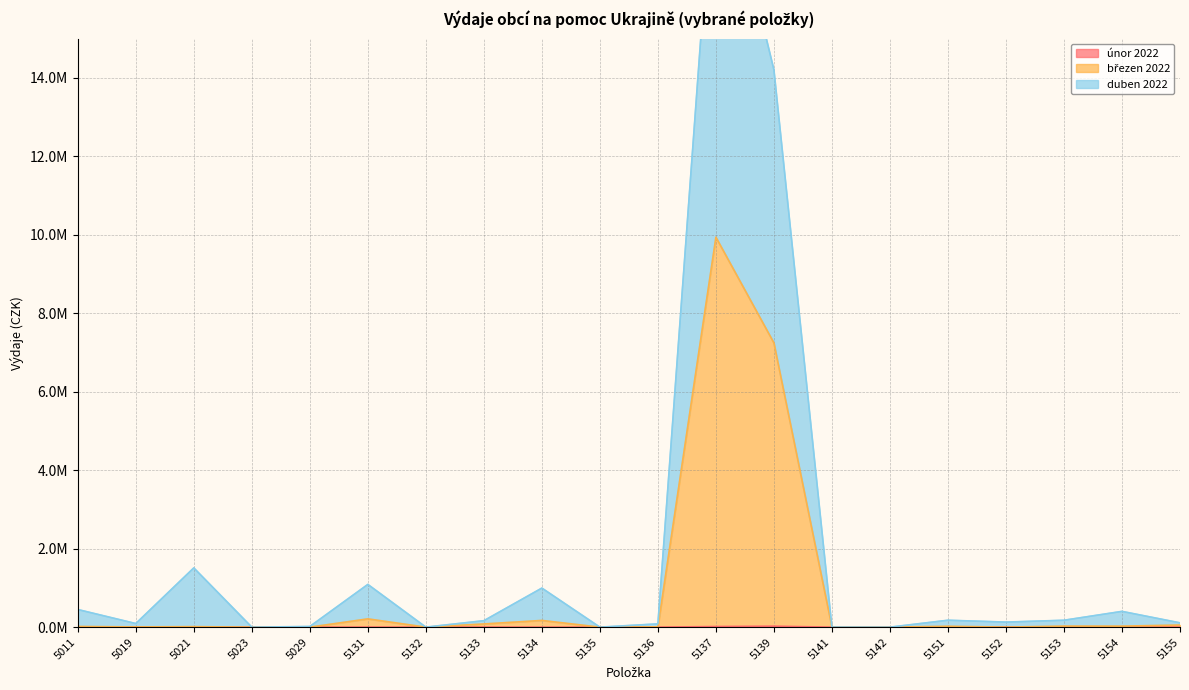

What value does the březen 2022 series have at 5021?

12800.0